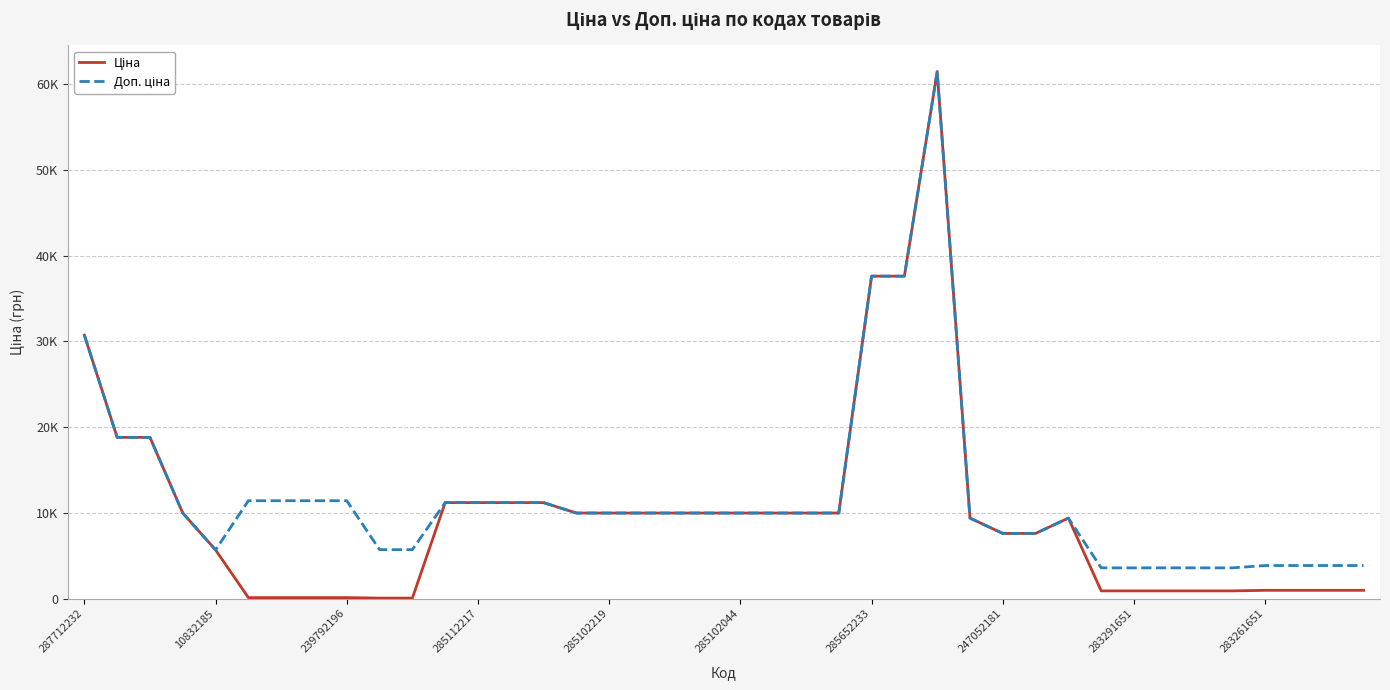

What is the smallest value displayed?

57.0